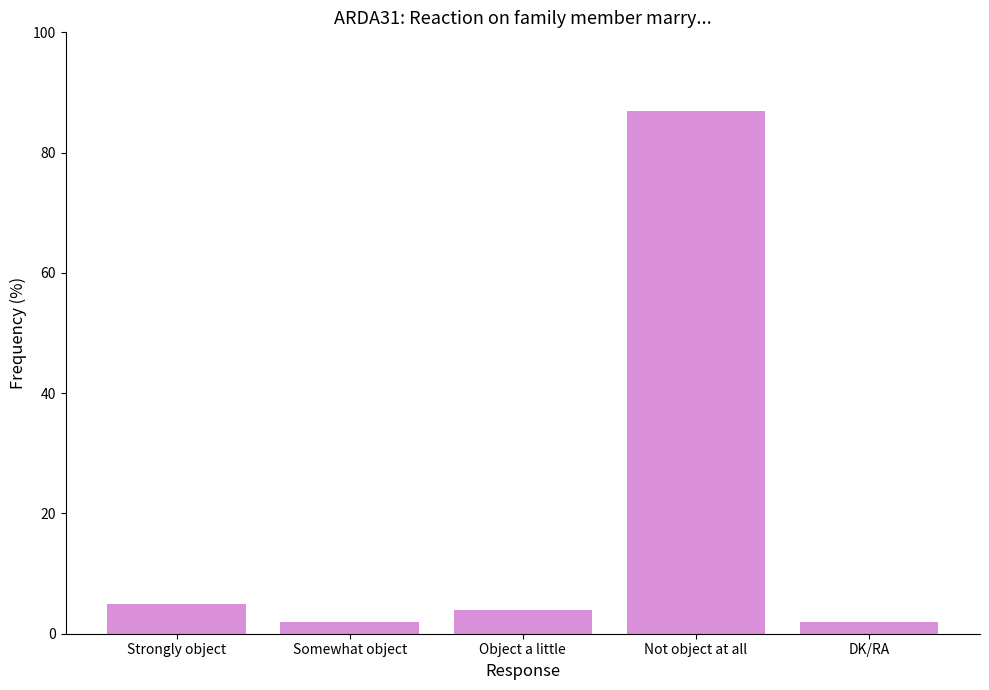

Are the bars horizontal?

No